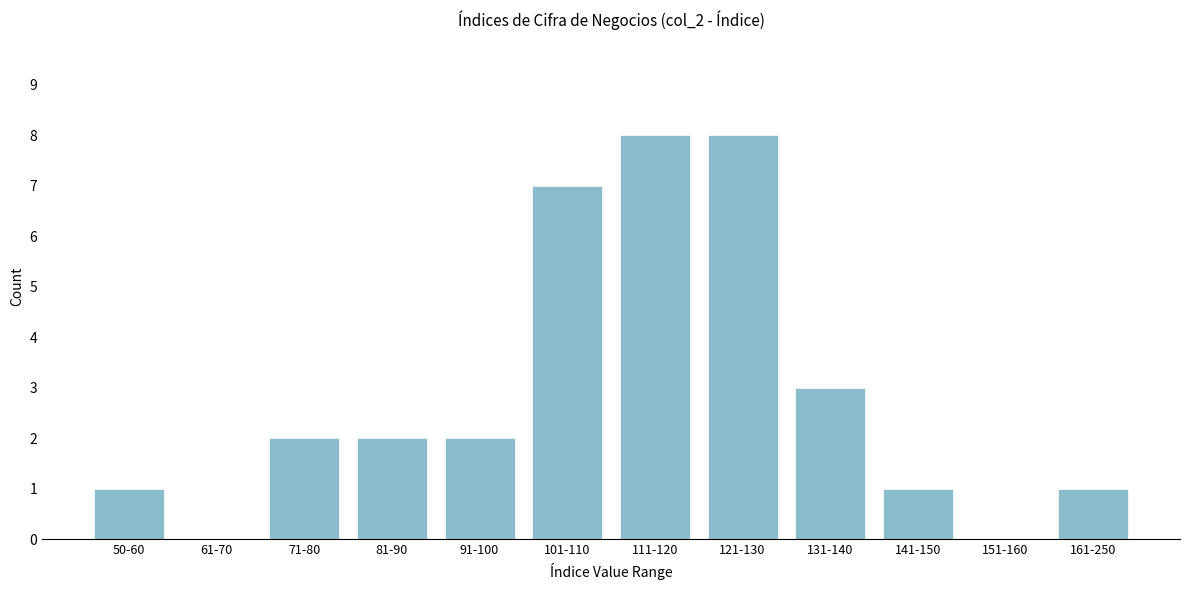

Reading left to right, list all the values displayed in this chart.

50-60=1	61-70=0	71-80=2	81-90=2	91-100=2	101-110=7	111-120=8	121-130=8	131-140=3	141-150=1	151-160=0	161-250=1